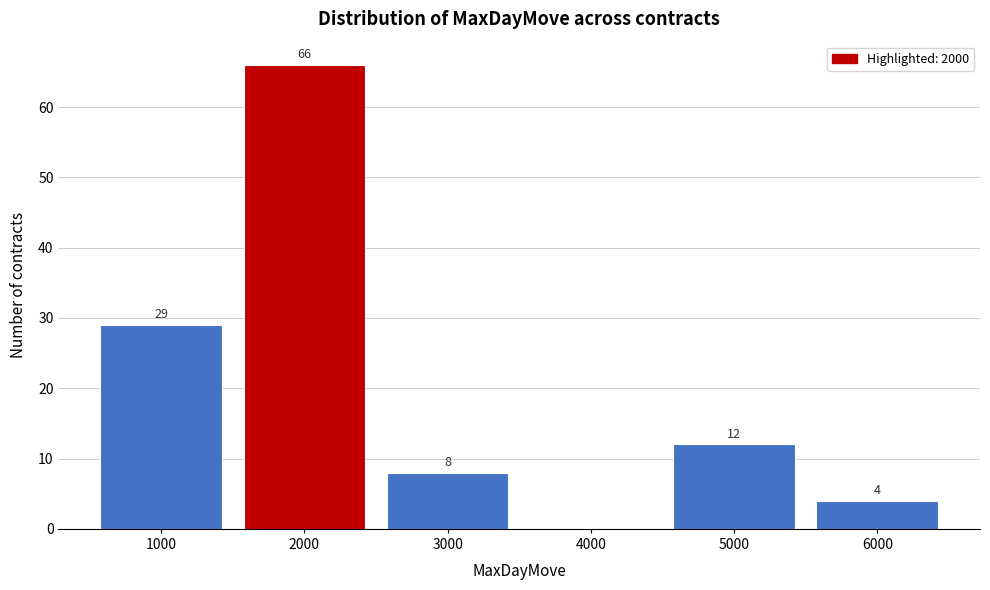

Over which range of the x-axis is the bar tallest?

1500 to 2500